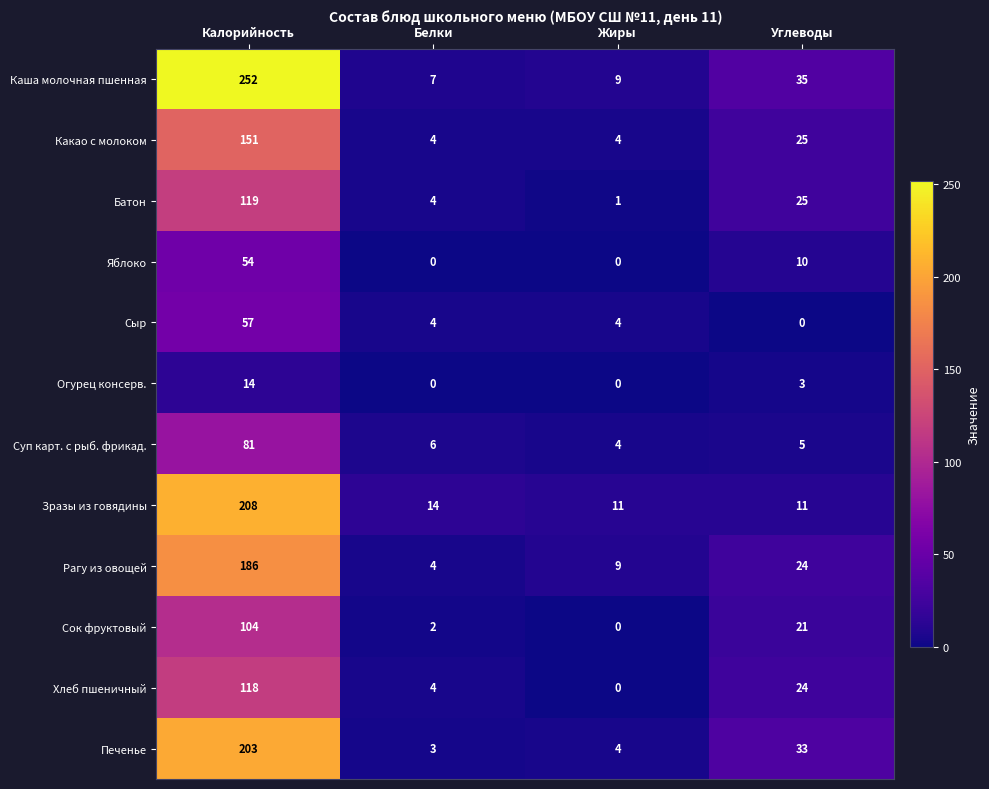

What is the sum of all Огурец консерв. values?

17